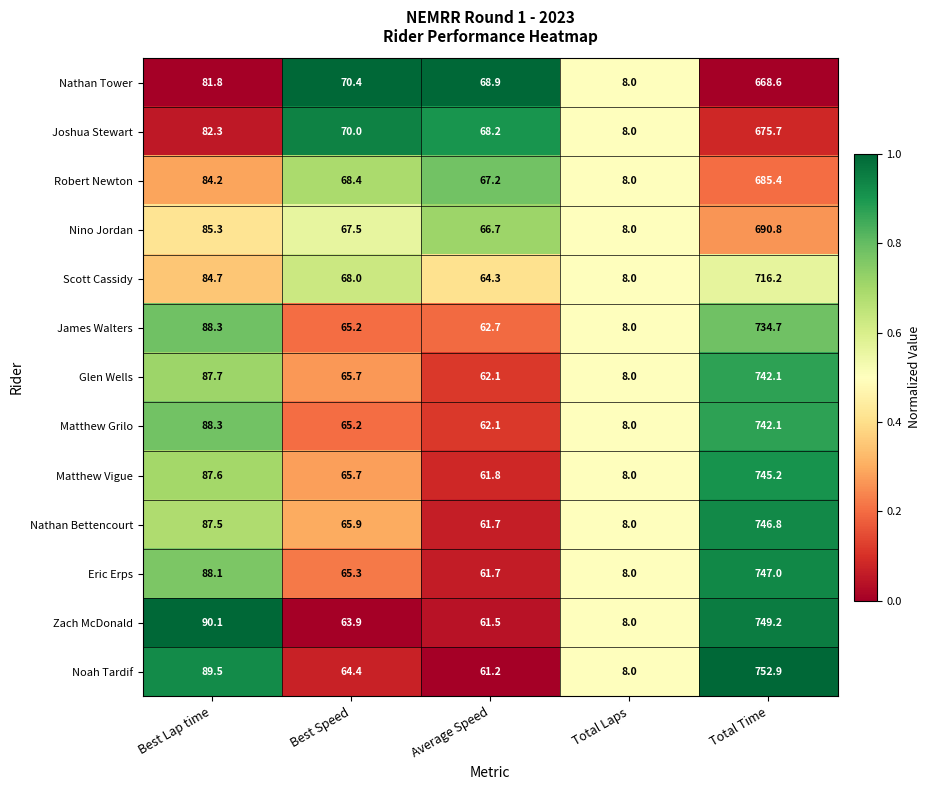

List the labels in order of Eric Erps value, smallest first.

Total Laps, Average Speed, Best Speed, Best Lap time, Total Time